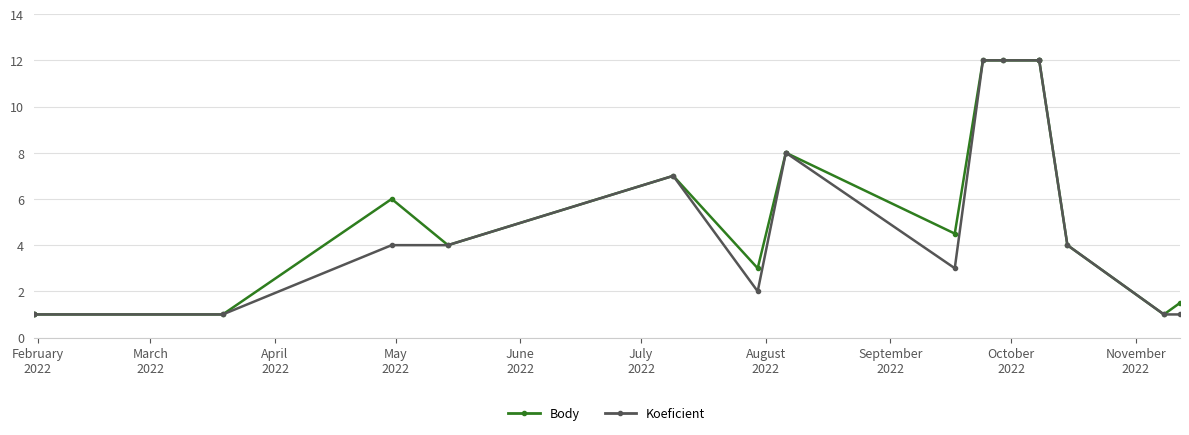

What is the minimum value shown in the chart?

1.0